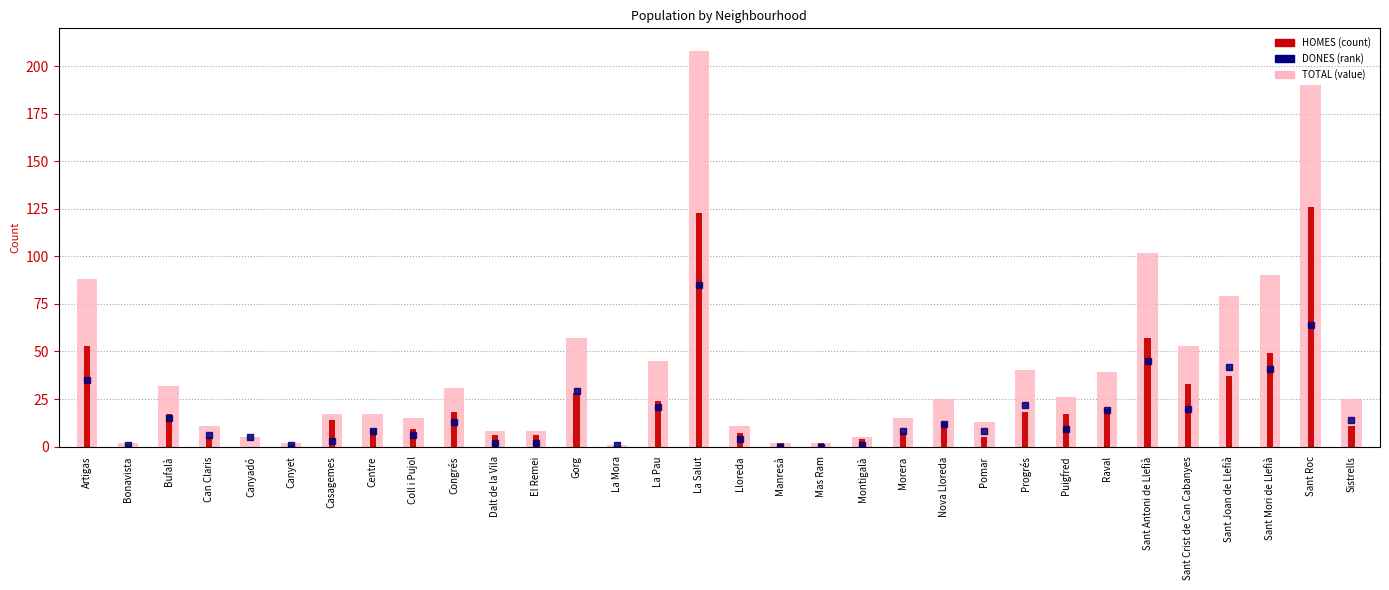

List the series in order of their overall mean, lowest first.

DONES, HOMES, TOTAL